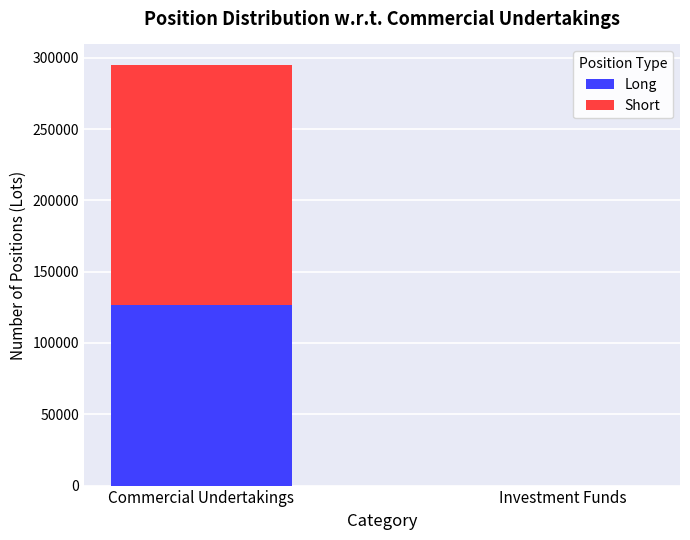

True or false: Long has a value of -43032.4 at Investment Funds.

False